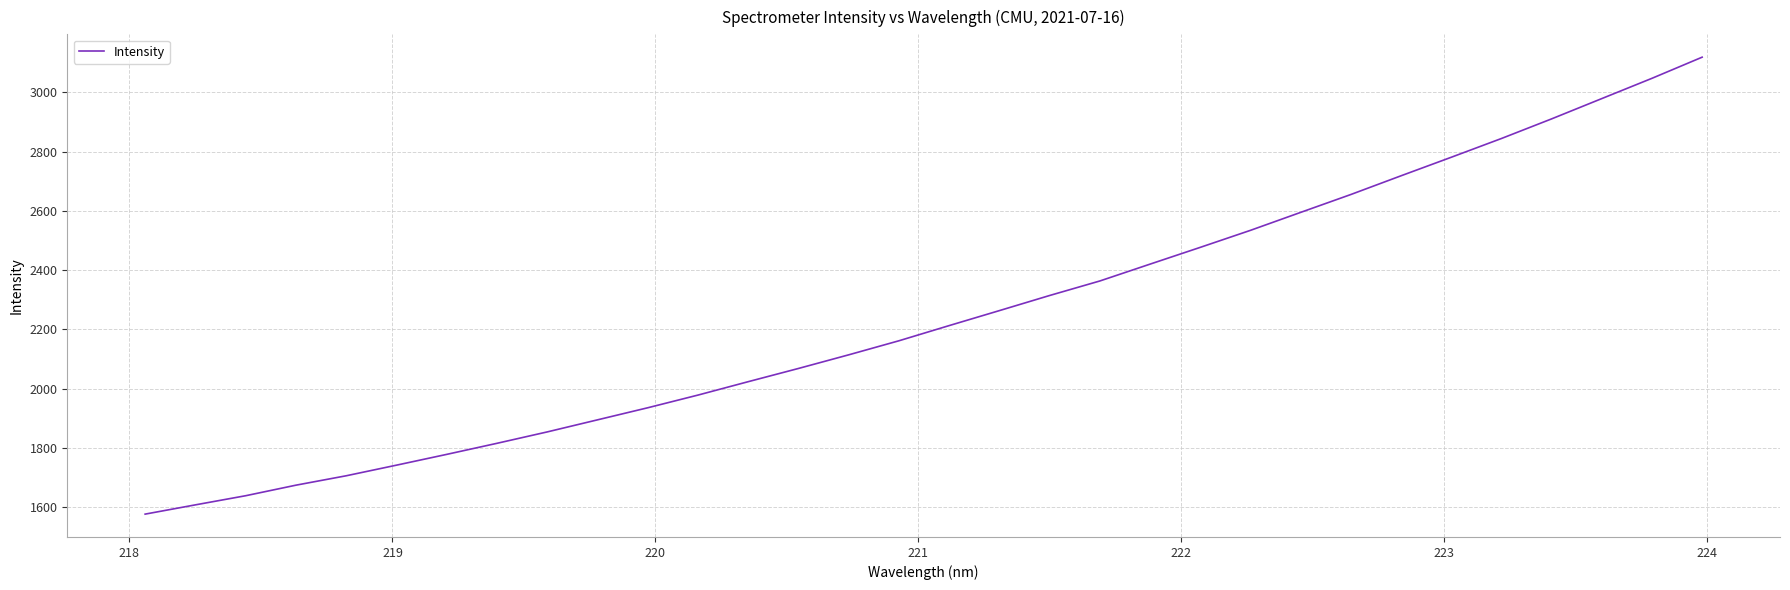

What is the maximum value shown in the chart?

3118.9